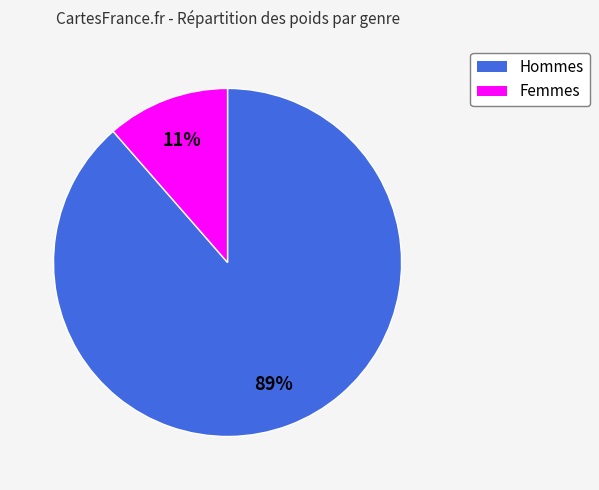

To the nearest percent, what is the average slice percentage?

50%